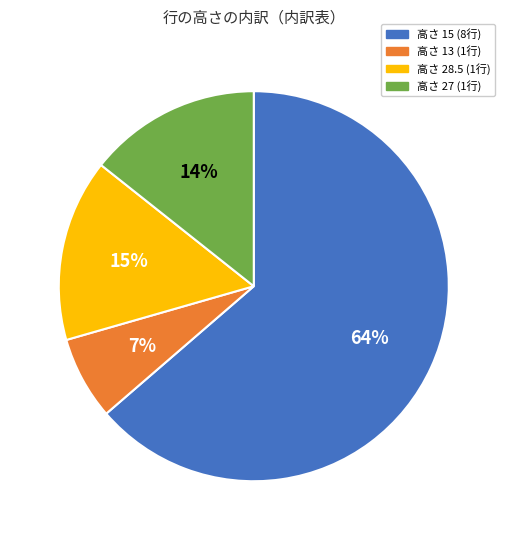

Does any single category account for the majority?

Yes